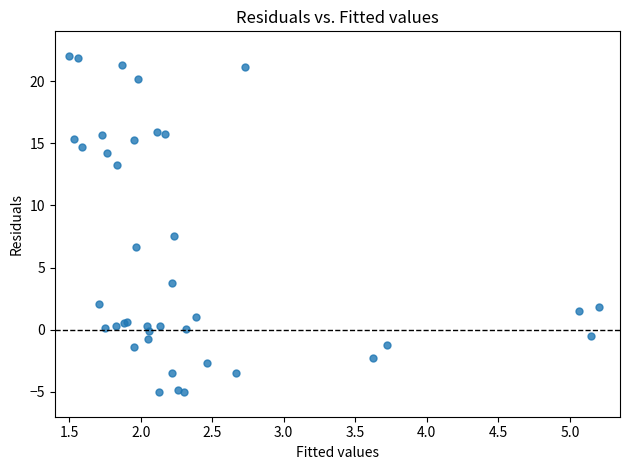

What Y value in the scatter plot is closest to 8?

7.5